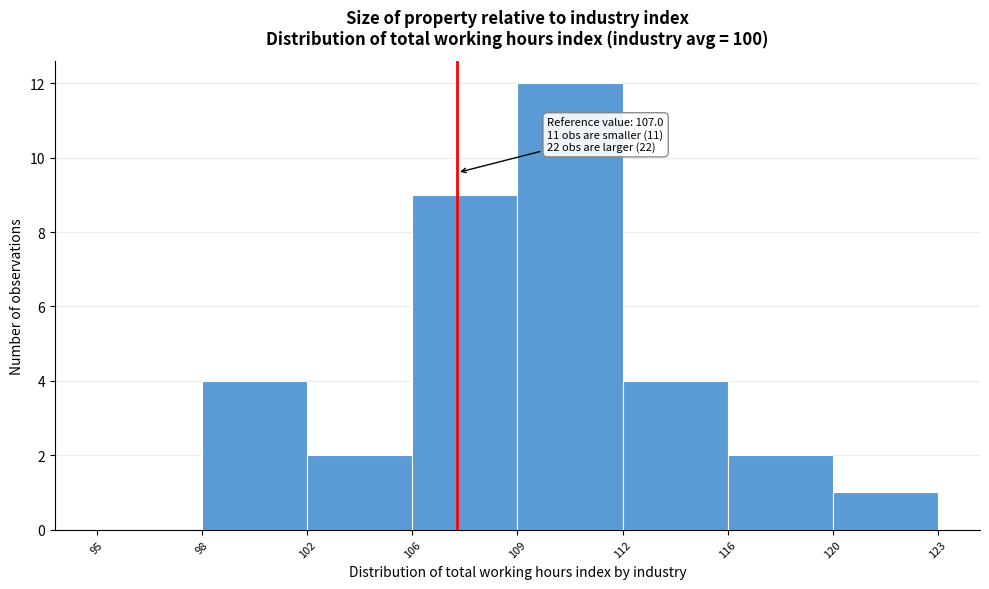

Reading left to right, list all the values displayed in this chart.

95=0	98=4	102=2	106=9	109=12	112=4	116=2	120=1